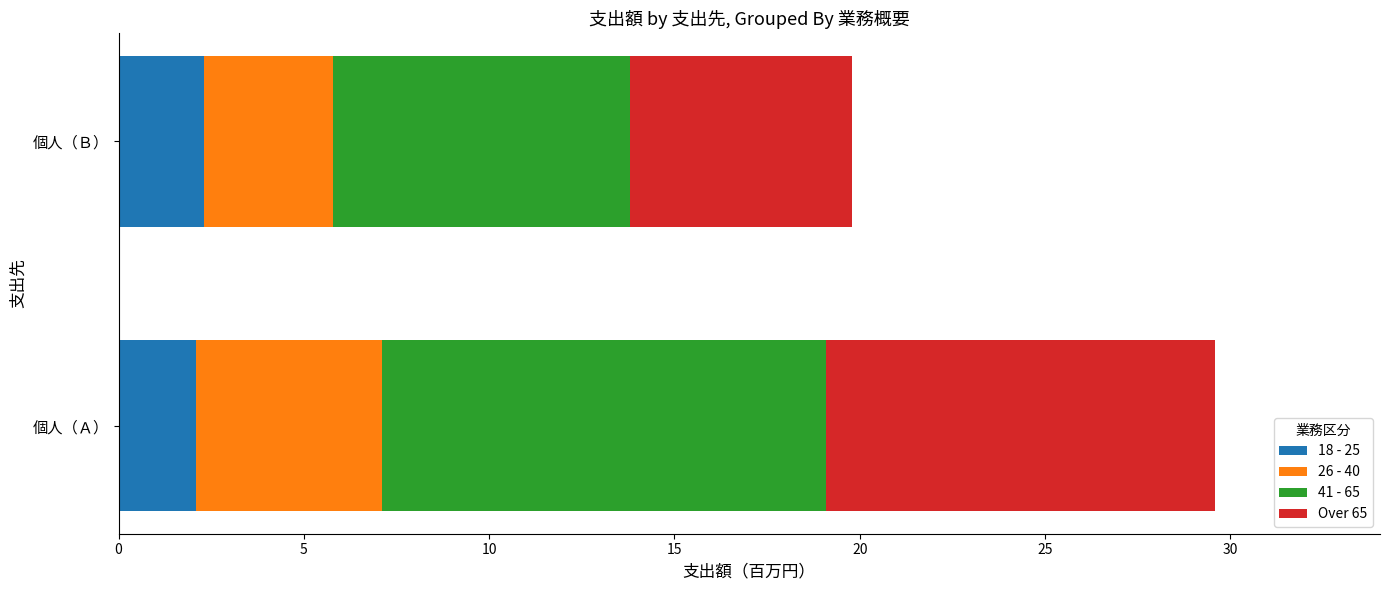

The 18 - 25 series shows 3.6 at 個人（Ａ）. True or false?

False